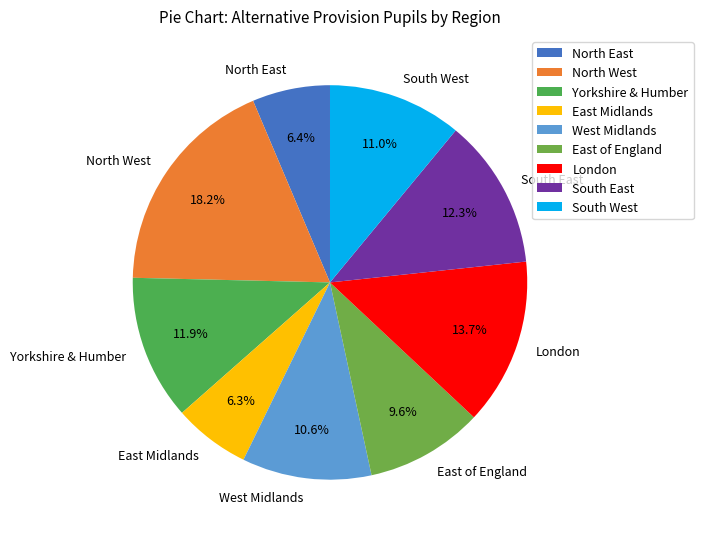

Is there any slice that represents more than half of the pie?

No